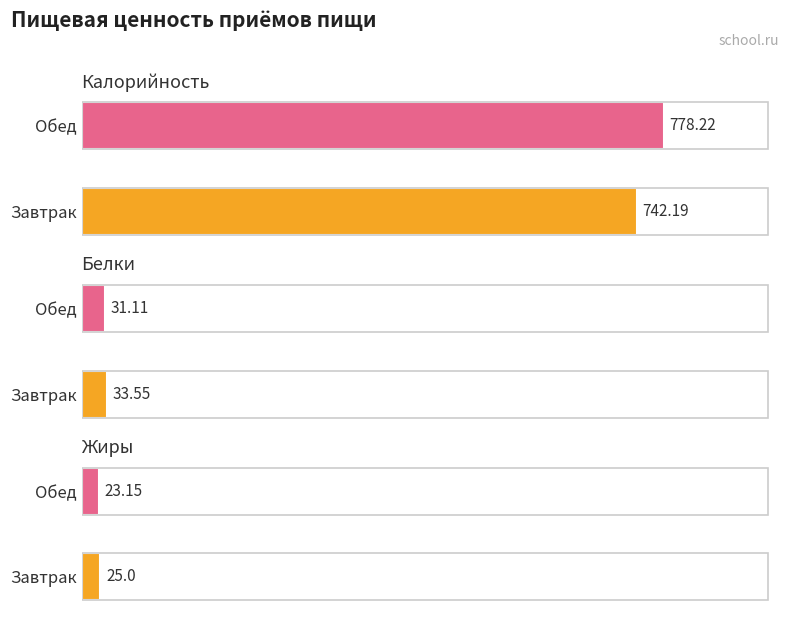

What is the label of the 1st bar from the right?

Обед